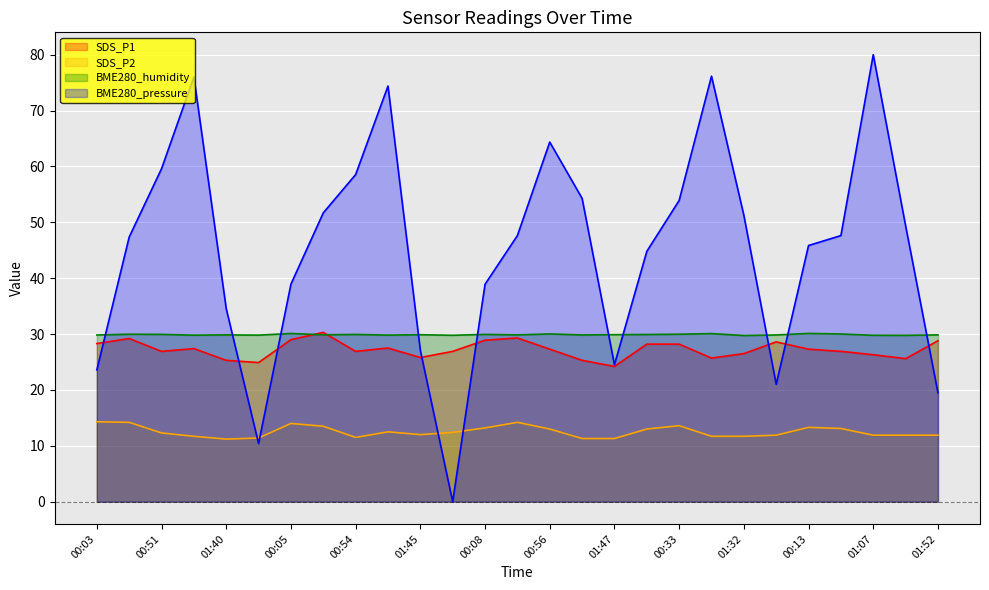

How many interior local peaks does the SDS_P2 series have?

5